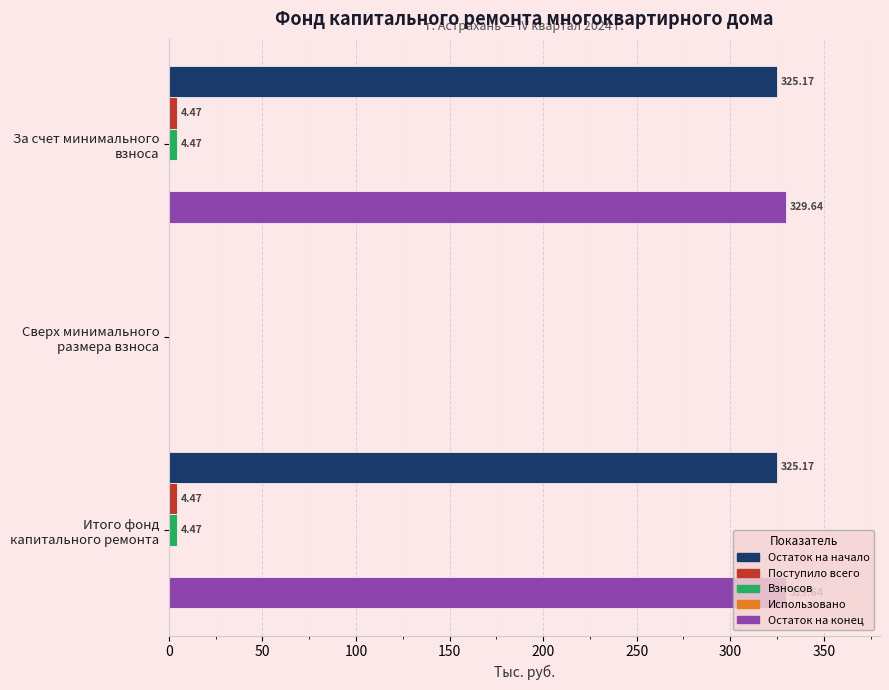

What is the sum of all Остаток на начало values?

650.3